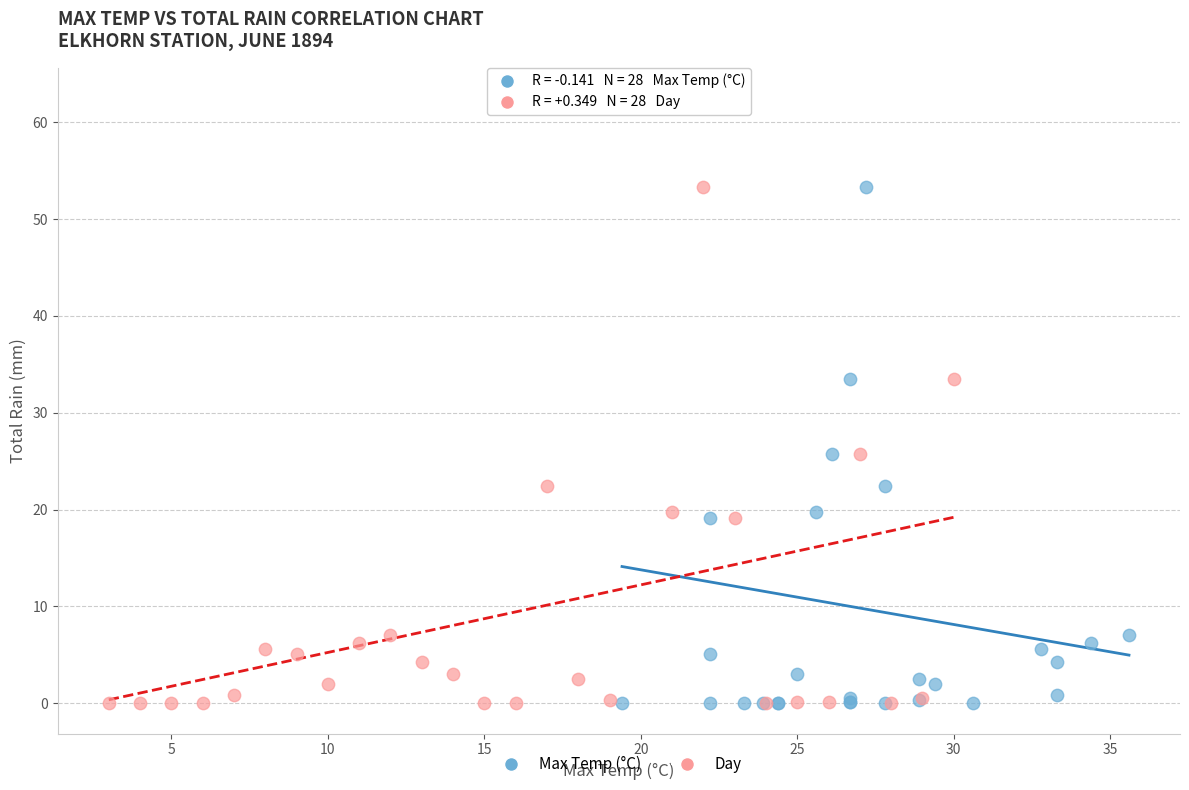

What are all the series names shown in the legend?

Max Temp (°C), Day